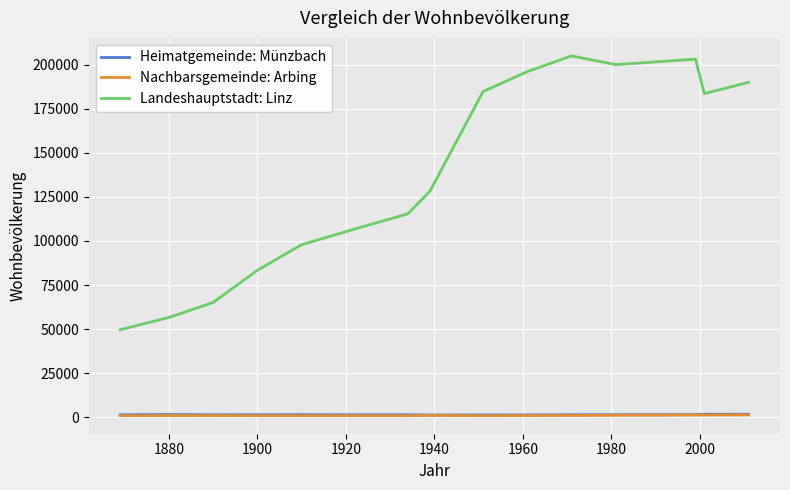

Which series has the largest total across all categories?

Landeshauptstadt: Linz